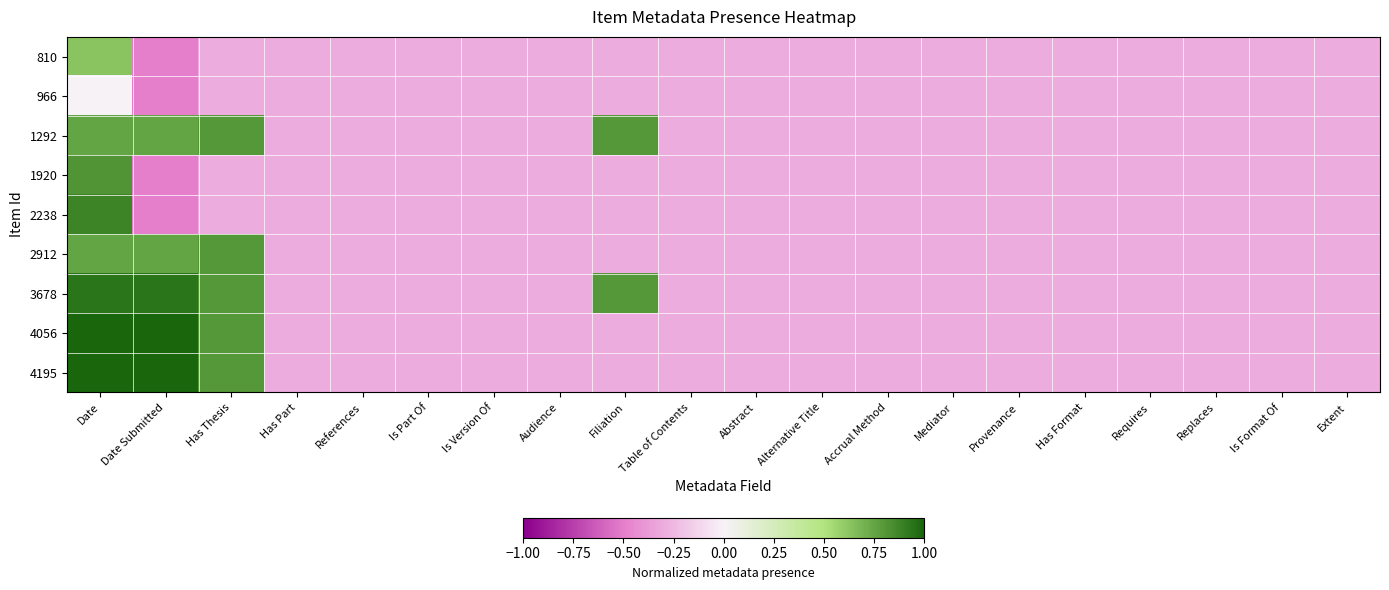

What is the total value across all series at Extent?

-2.7